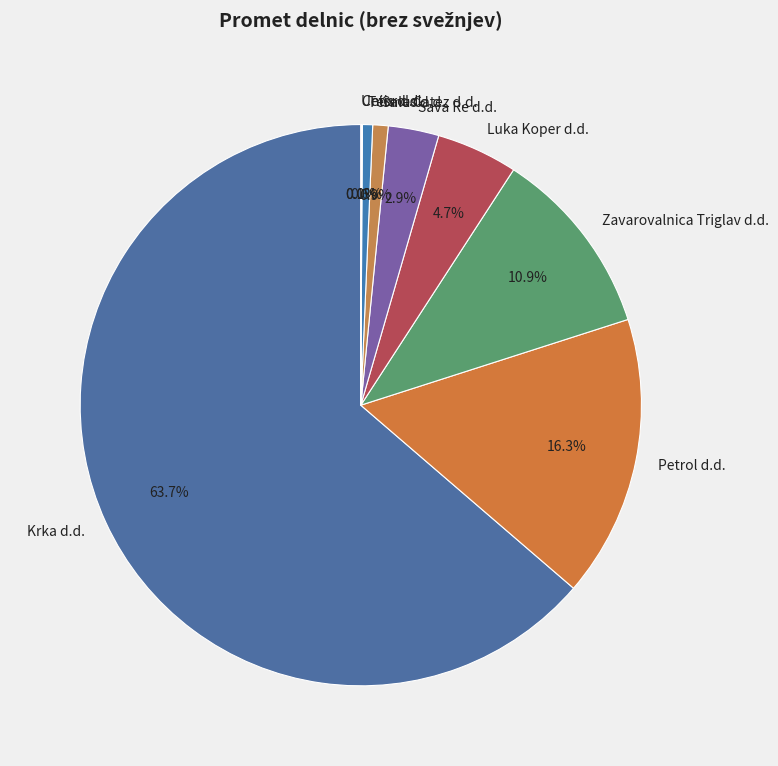

Is the sum of Krka d.d. and Zavarovalnica Triglav d.d. greater than half?

Yes